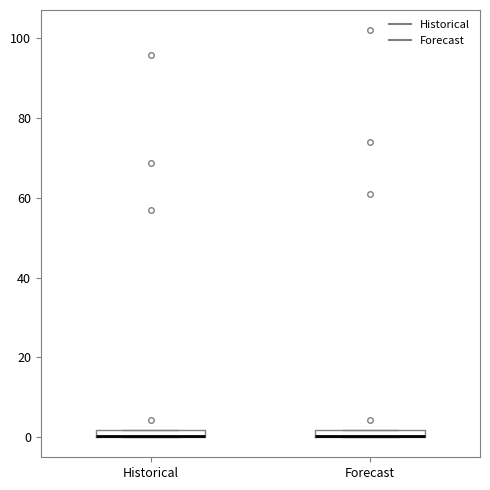

Where is the upper edge of the box for Forecast on the y-axis? The values are not printed on the chart, so give them approximately, as read against the axis.

2